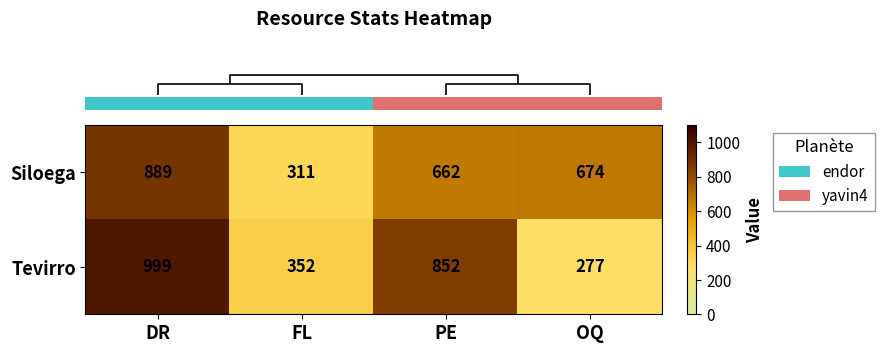

How many series are shown in this chart?

2